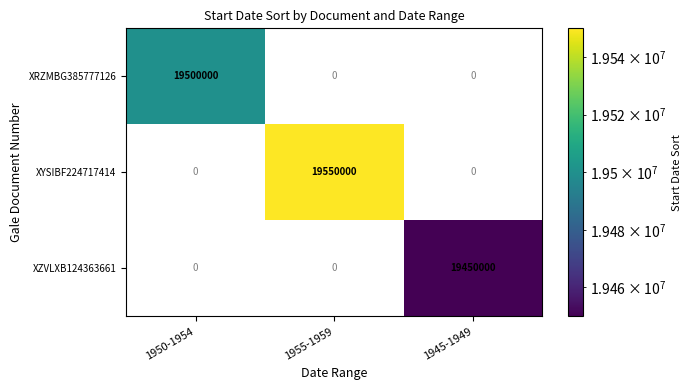

How many data points does each series have?

3